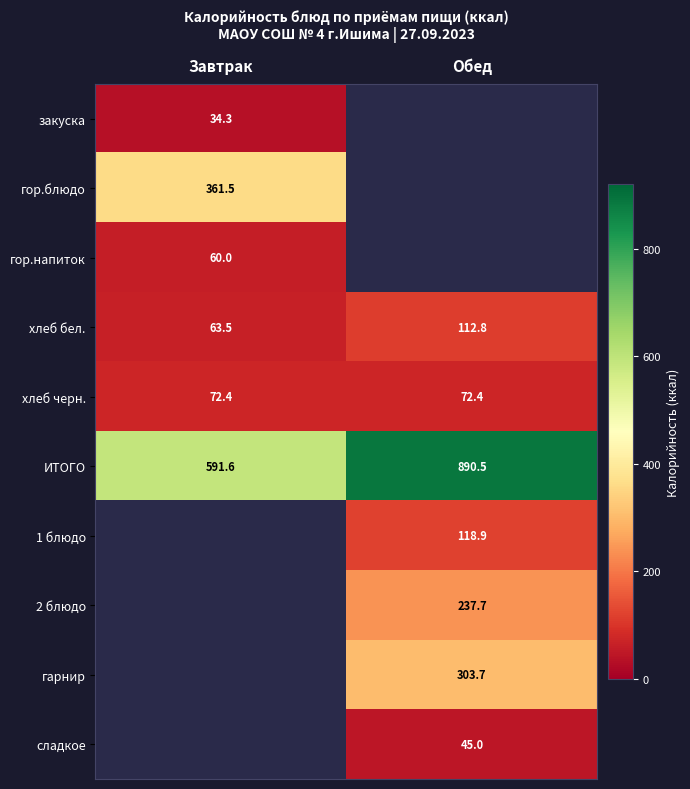

What is the approximate value of ИТОГО at Обед?

890.5